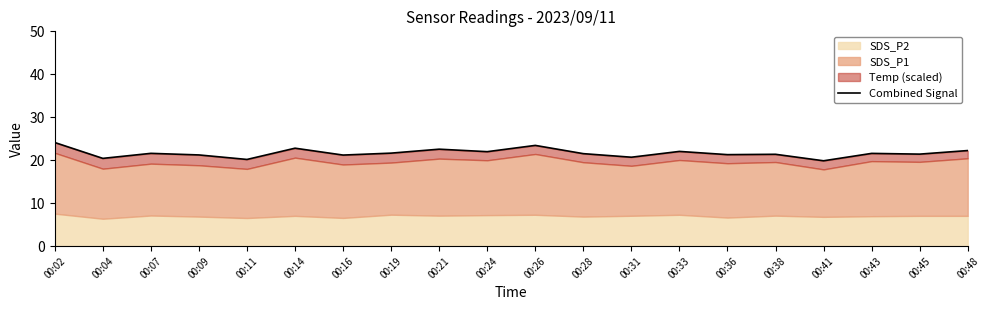

What is the difference between the second highest and second lowest values?

3.3